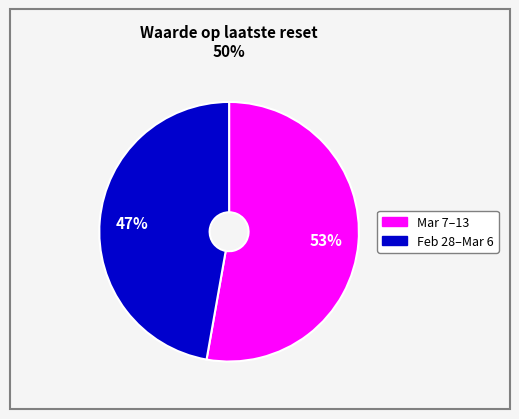

To the nearest percent, what is the average slice percentage?

50%